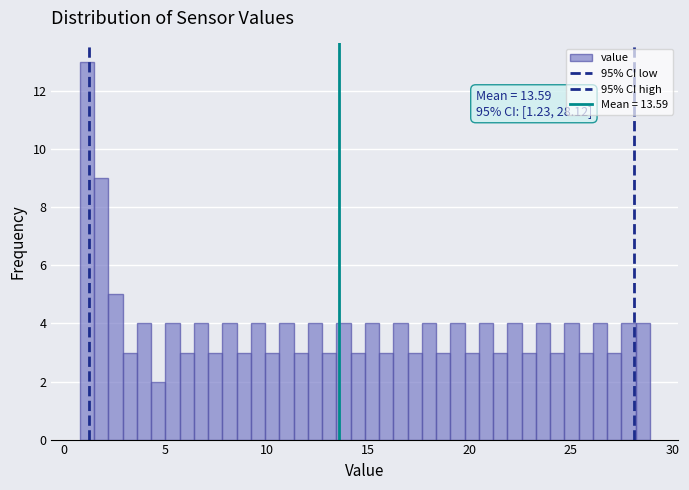

Around what value on the x-axis is the tallest bar? Give the approximate position of its centre, as read against the axis.

1.0